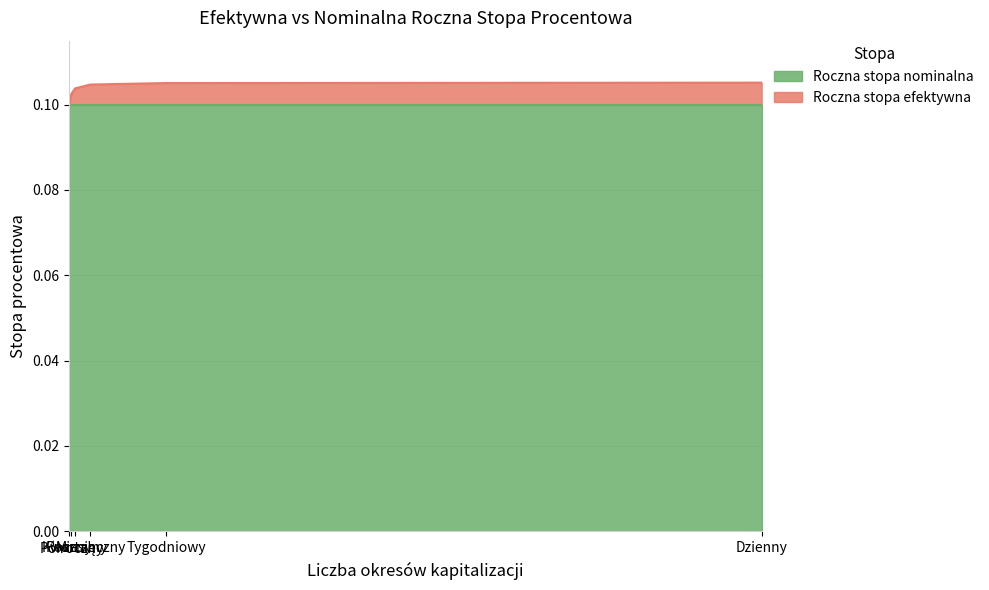

Rank the categories by value from highest to lowest.

Dzienny, Tygodniowy, Miesięczny, Kwartalny, Półroczny, Roczny